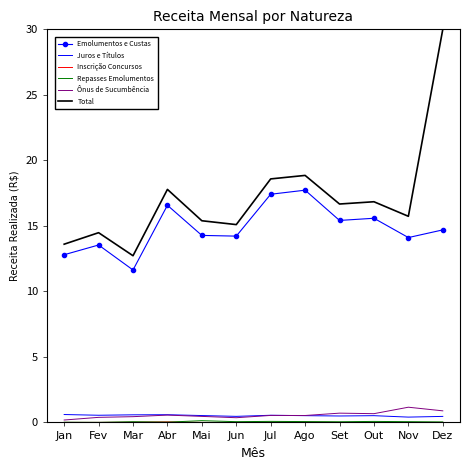

How many intersections are there between Juros e Títulos and Ônus de Sucumbência?

1